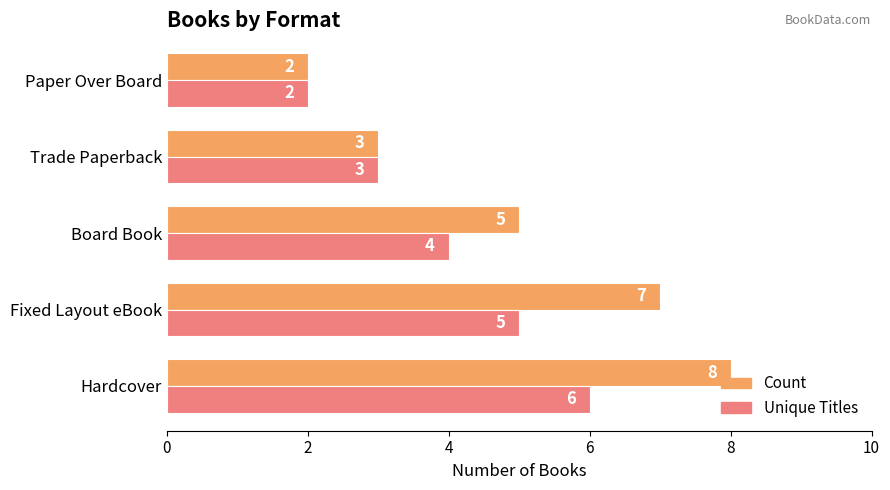

Which series has the widest spread of values?

Count